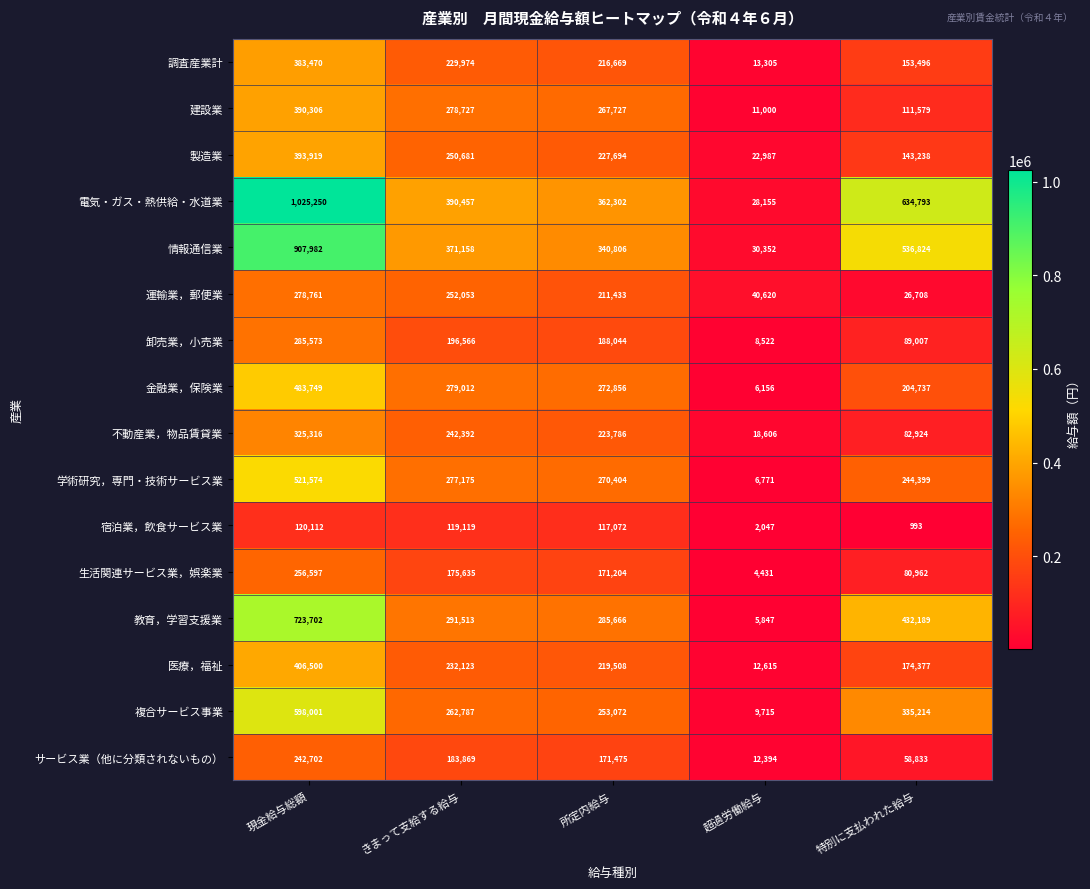

At which label is 医療，福祉 closest to 209557?

所定内給与